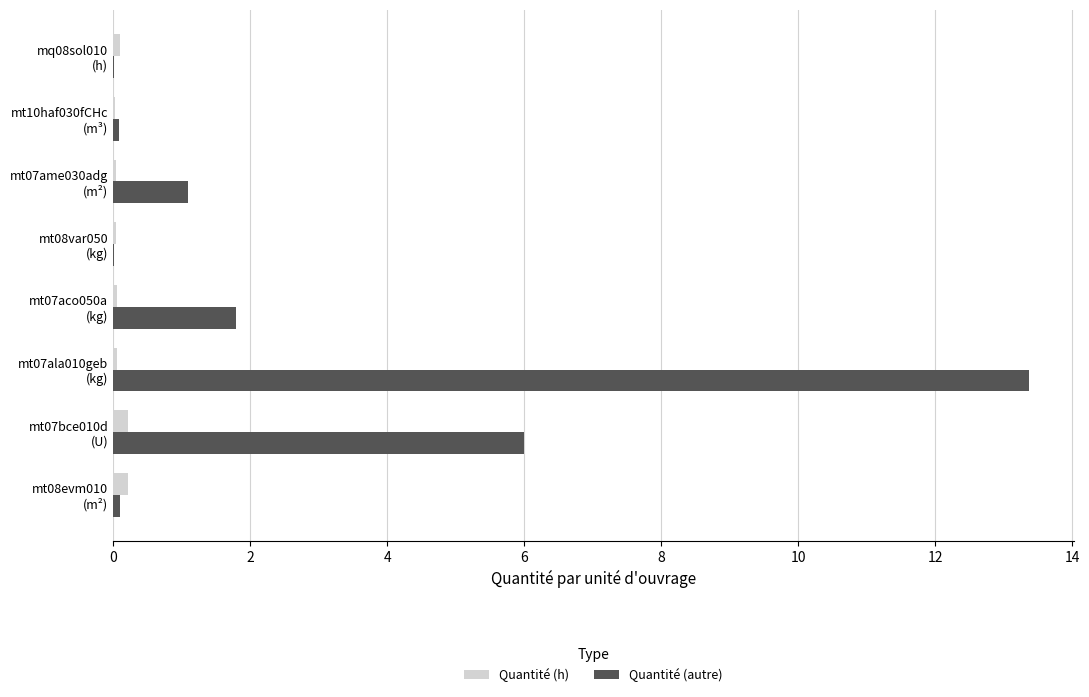

What is the greatest value displayed?

13.4